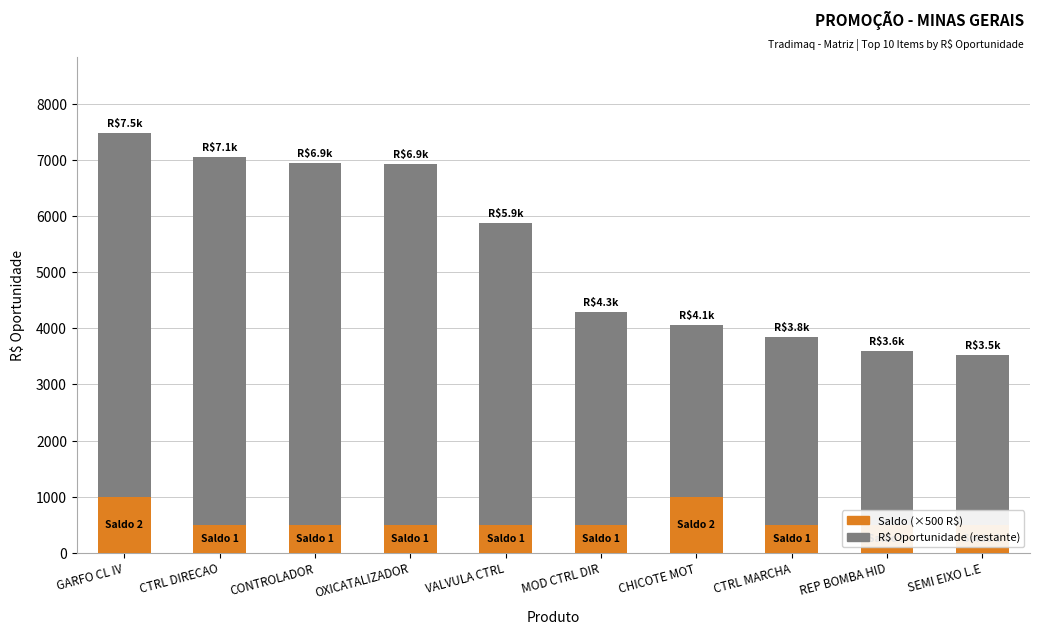

List the series in order of their peak value, lowest first.

Saldo (×500 R$), R$ Oportunidade (restante)